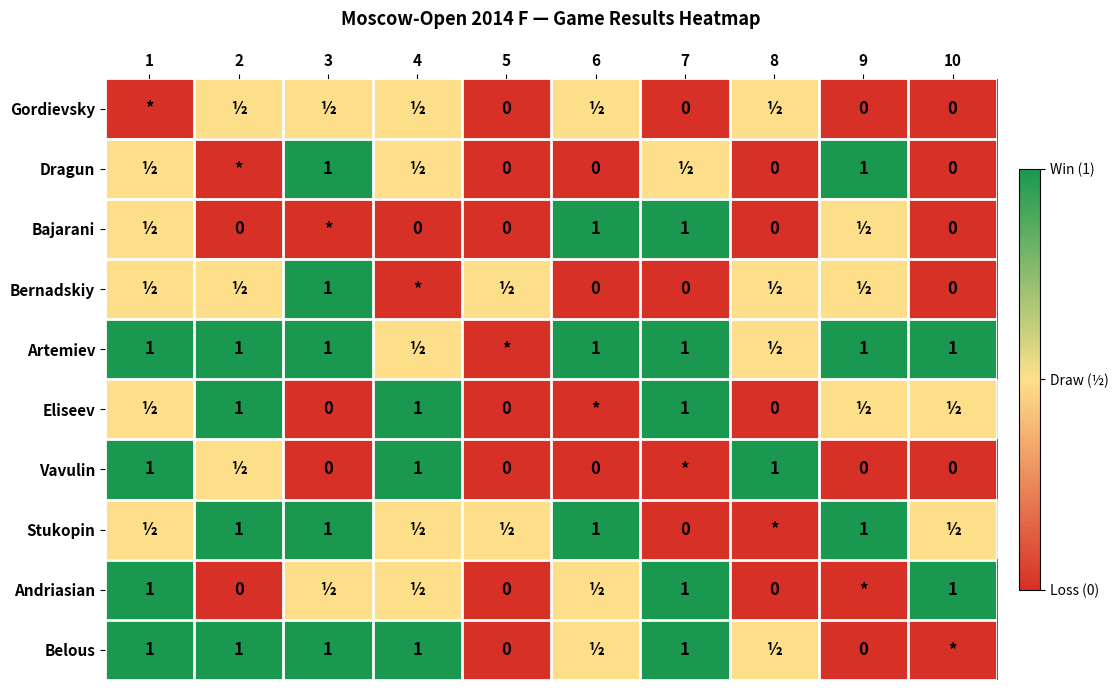

The value of Vavulin at 8 is 1.7. True or false?

False